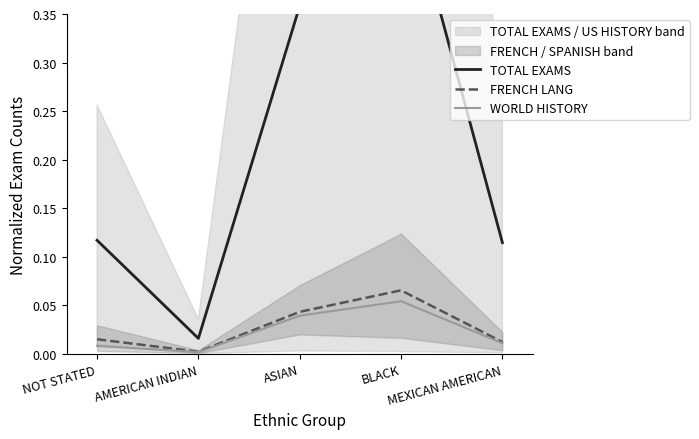

What is the sum of the FRENCH LANG values at ASIAN and NOT STATED?

0.1